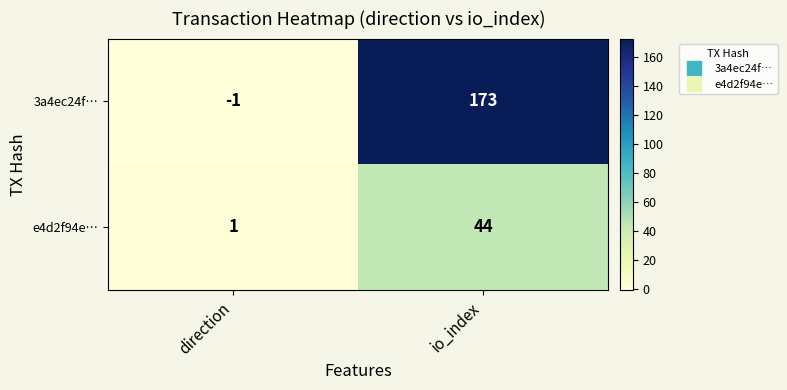

Reading left to right, transcribe all the data shown in this chart.

3a4ec24f…: direction=-1	io_index=173
e4d2f94e…: direction=1	io_index=44